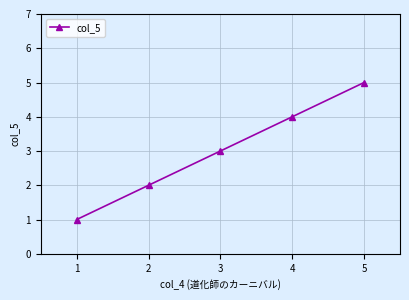

The value at 3 is 3. True or false?

True